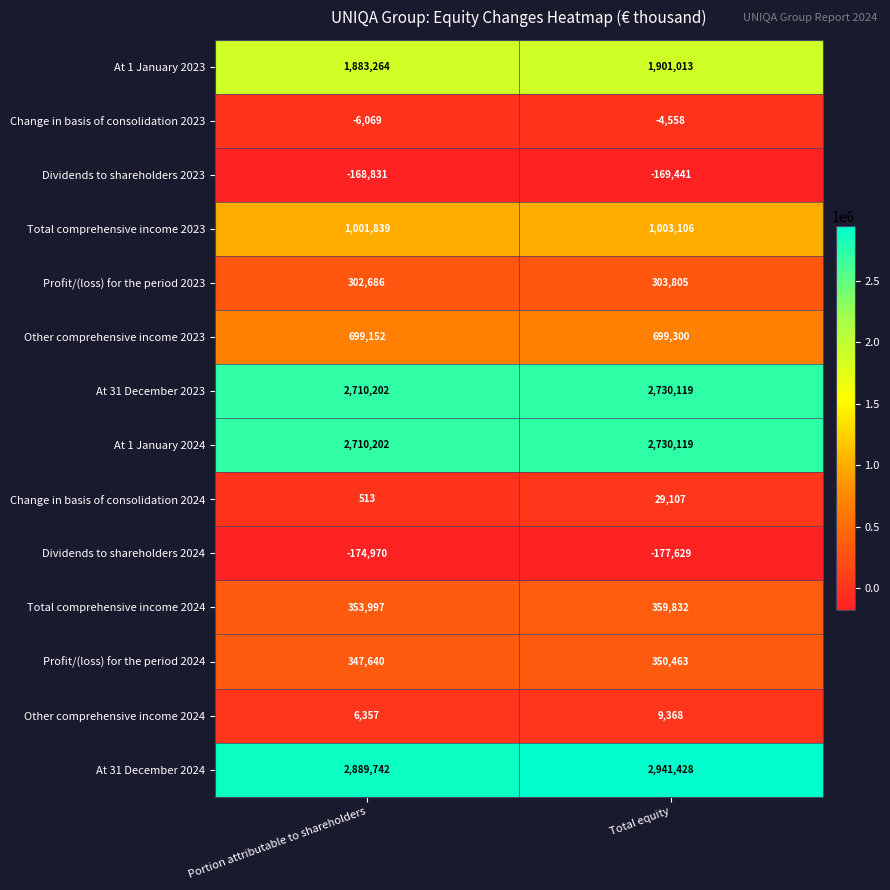

Reading right to left, extract all data points from this chart.

At 1 January 2023: Total equity=1901013	Portion attributable to shareholders=1883264
Change in basis of consolidation 2023: Total equity=-4558	Portion attributable to shareholders=-6069
Dividends to shareholders 2023: Total equity=-169441	Portion attributable to shareholders=-168831
Total comprehensive income 2023: Total equity=1003106	Portion attributable to shareholders=1001839
Profit/(loss) for the period 2023: Total equity=303805	Portion attributable to shareholders=302686
Other comprehensive income 2023: Total equity=699300	Portion attributable to shareholders=699152
At 31 December 2023: Total equity=2730119	Portion attributable to shareholders=2710202
At 1 January 2024: Total equity=2730119	Portion attributable to shareholders=2710202
Change in basis of consolidation 2024: Total equity=29107	Portion attributable to shareholders=513
Dividends to shareholders 2024: Total equity=-177629	Portion attributable to shareholders=-174970
Total comprehensive income 2024: Total equity=359832	Portion attributable to shareholders=353997
Profit/(loss) for the period 2024: Total equity=350463	Portion attributable to shareholders=347640
Other comprehensive income 2024: Total equity=9368	Portion attributable to shareholders=6357
At 31 December 2024: Total equity=2941428	Portion attributable to shareholders=2889742